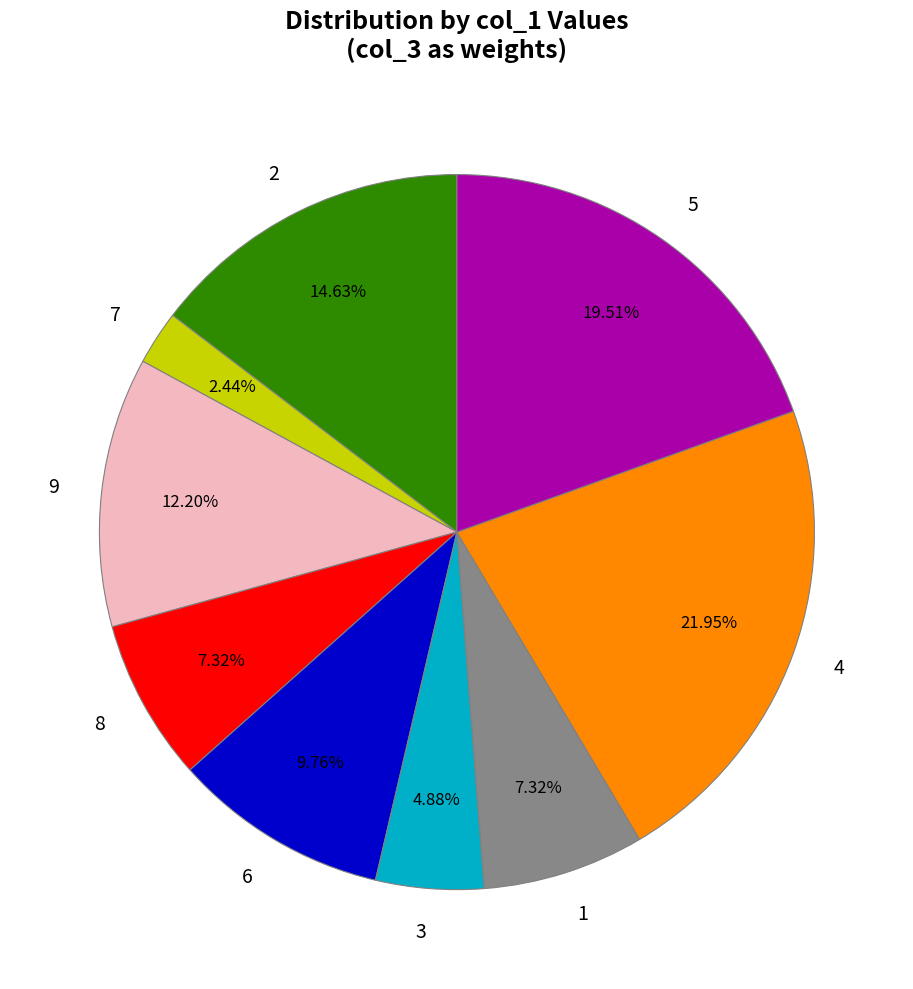

Combined, do 3 and 2 account for over 50%?

No